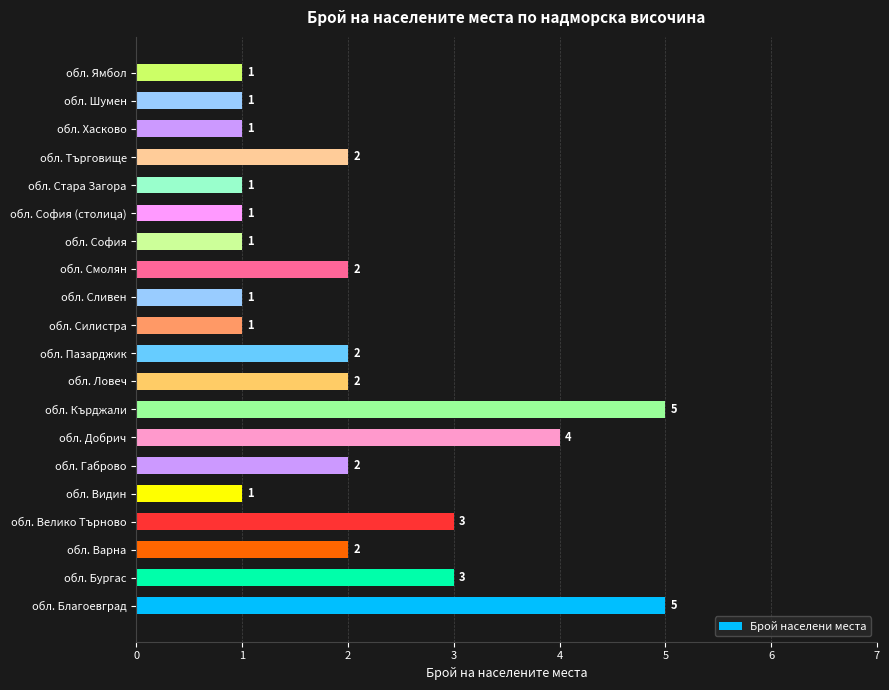

Is it true that the value at обл. Хасково is 1?

True